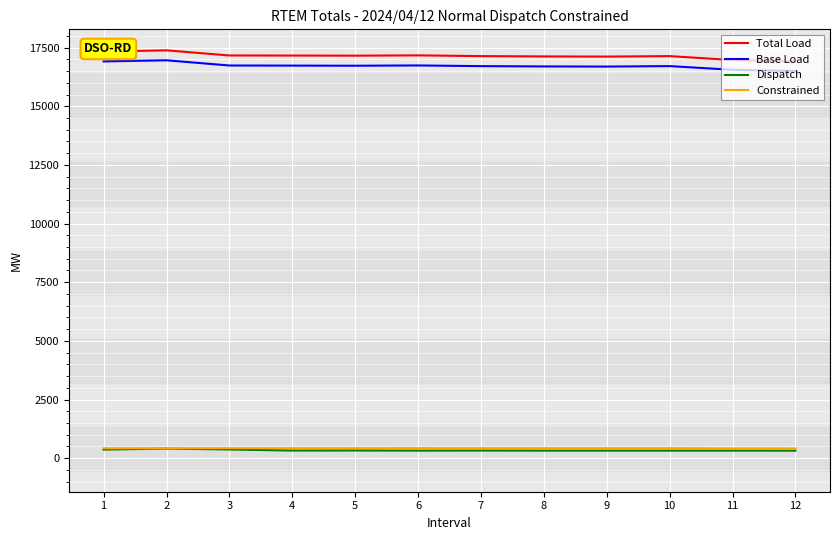

The value of Base Load at 8 is 16698.2. True or false?

True